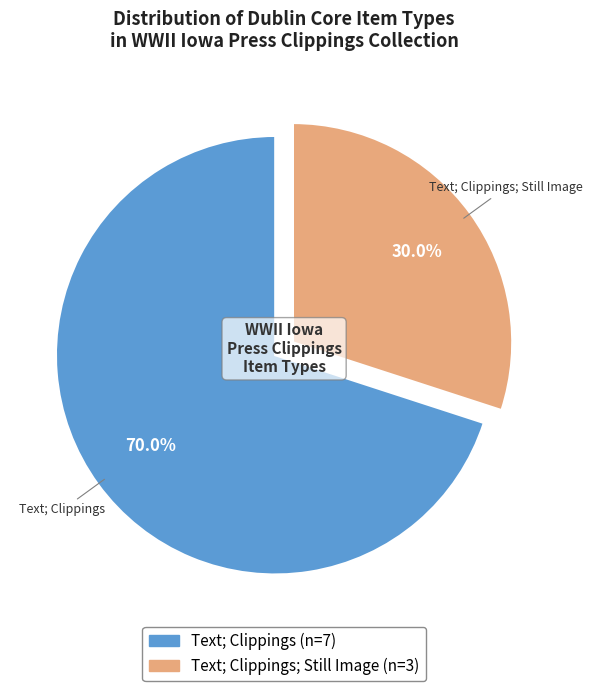

What is the majority slice?

Text; Clippings